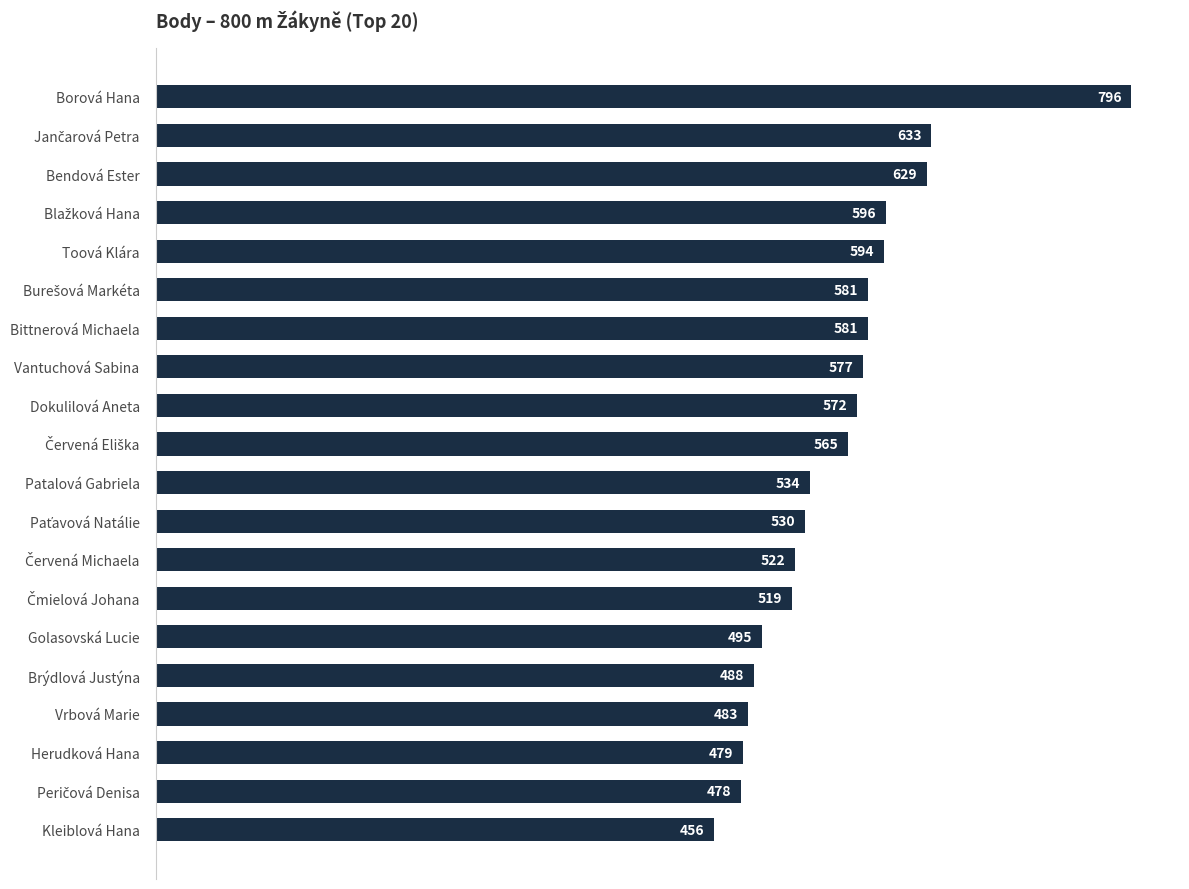

What is the change in value from Vrbová Marie to Brýdlová Justýna?

+5